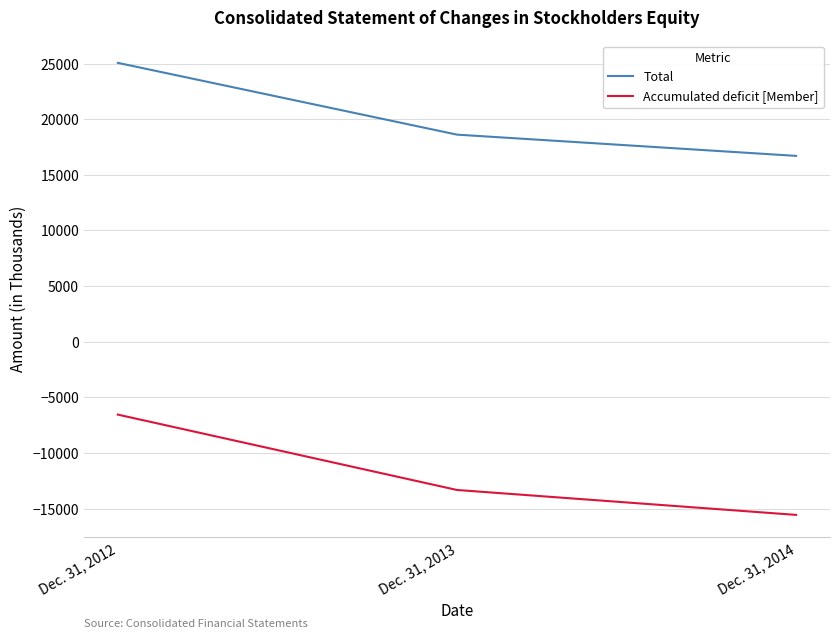

Is it true that Accumulated deficit [Member] equals -13326 at Dec. 31, 2013?

True